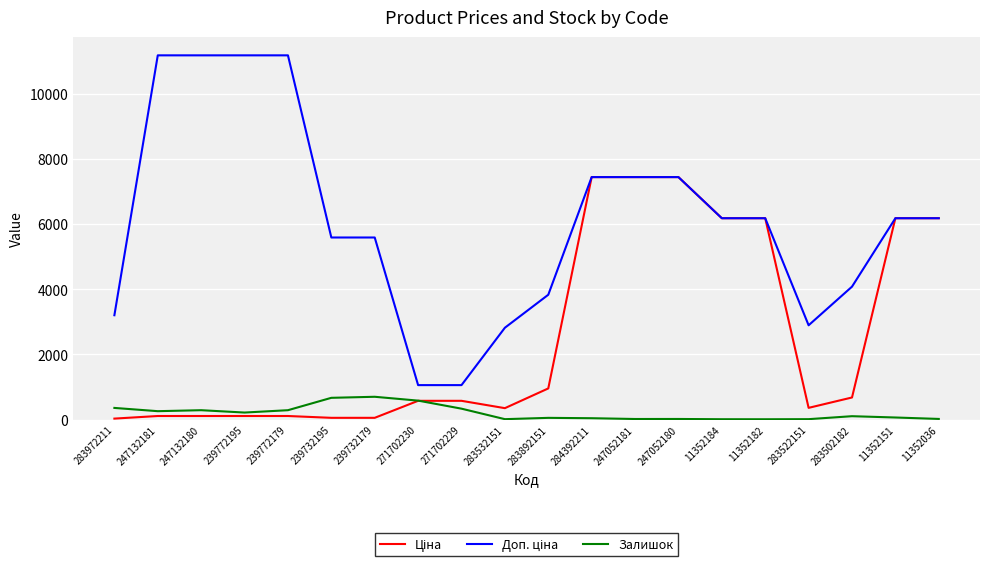

Is it true that Залишок equals 12.0 at 11352182?

True